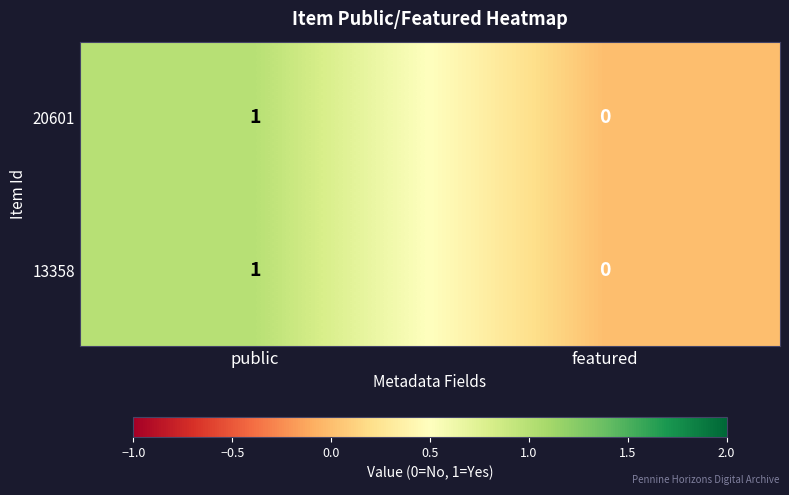

How many distinct data groups are displayed?

2